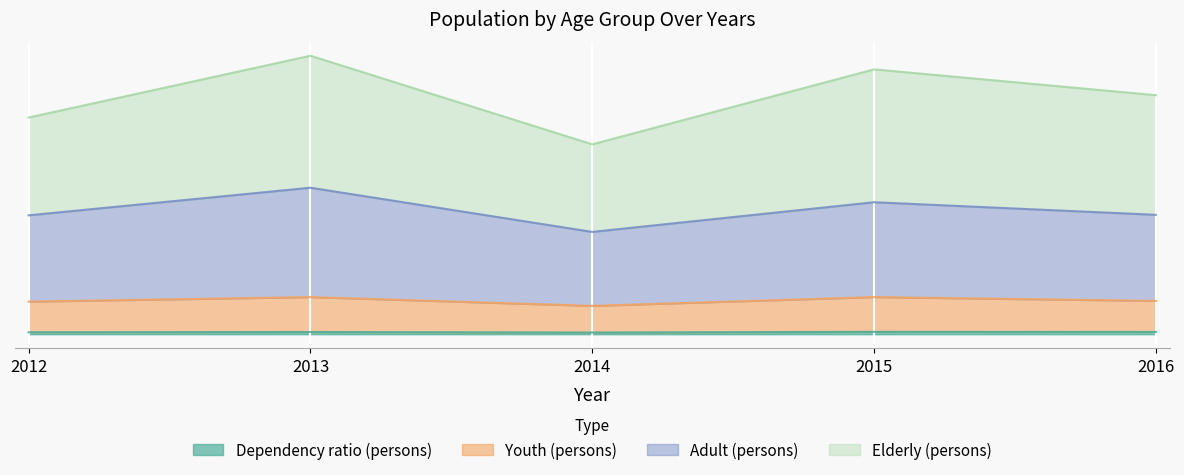

True or false: Adult (persons) has a value of 1.2 at 2012.

False